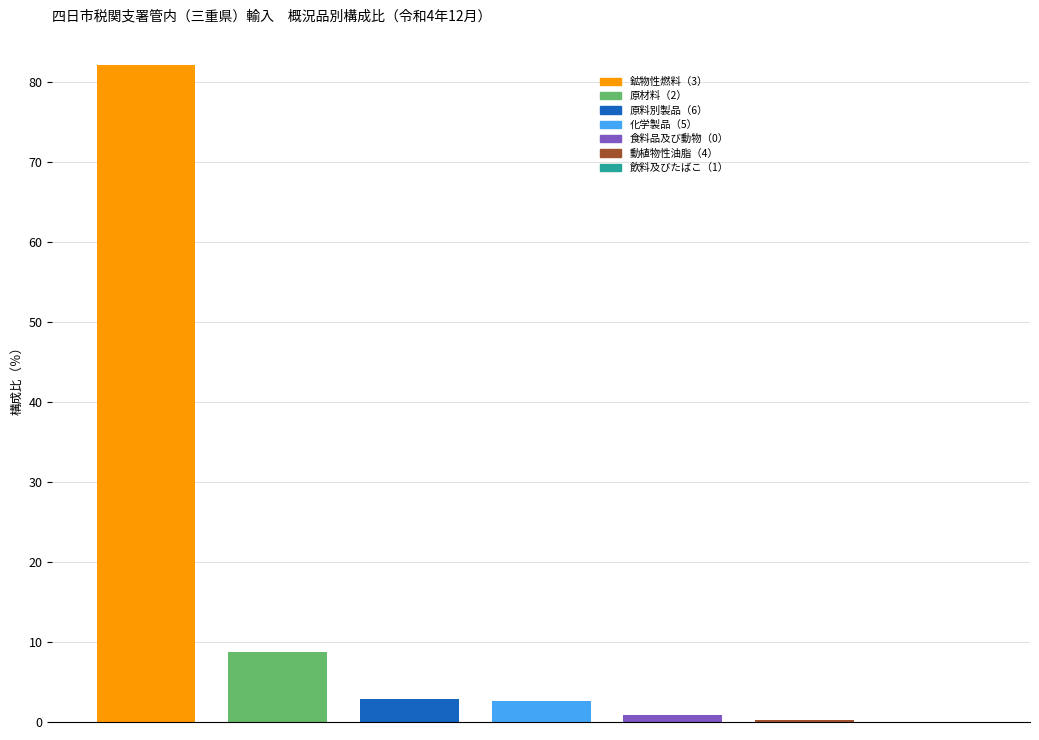

How many data points are above 2?

4